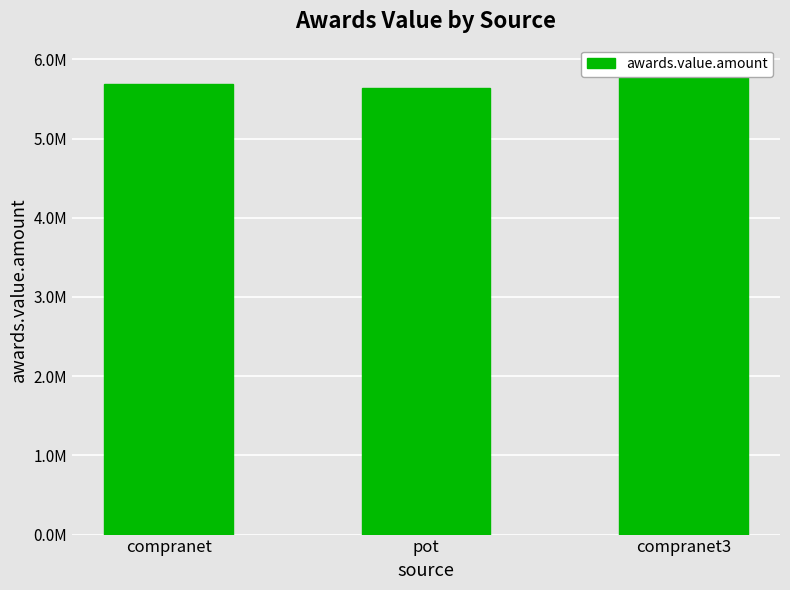

Count the number of values greater than 5687171.

2